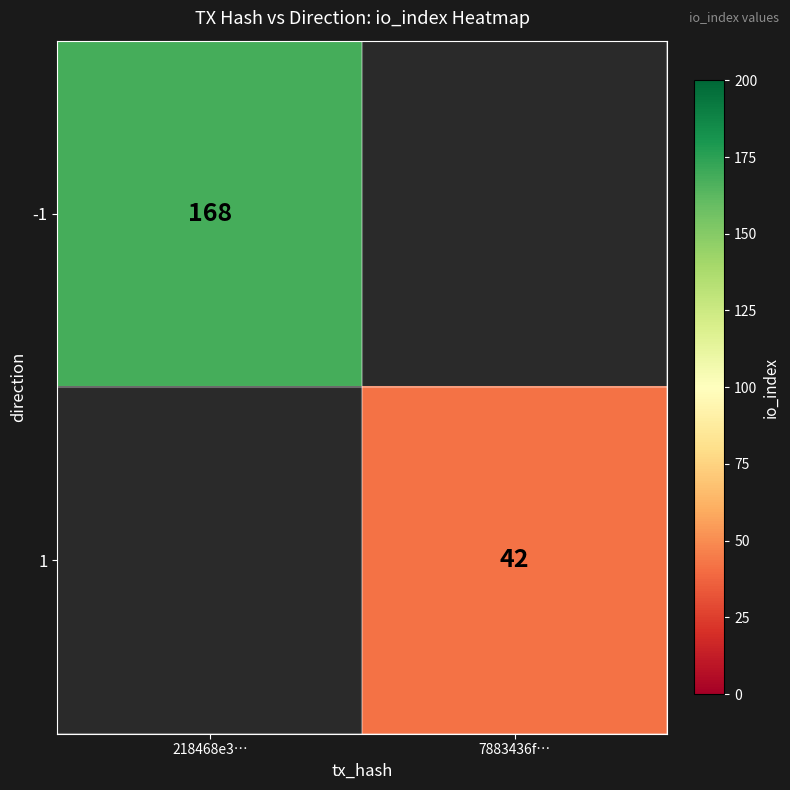

Is the value of 1 at 7883436f… greater than the value of -1 at 218468e3…?

No